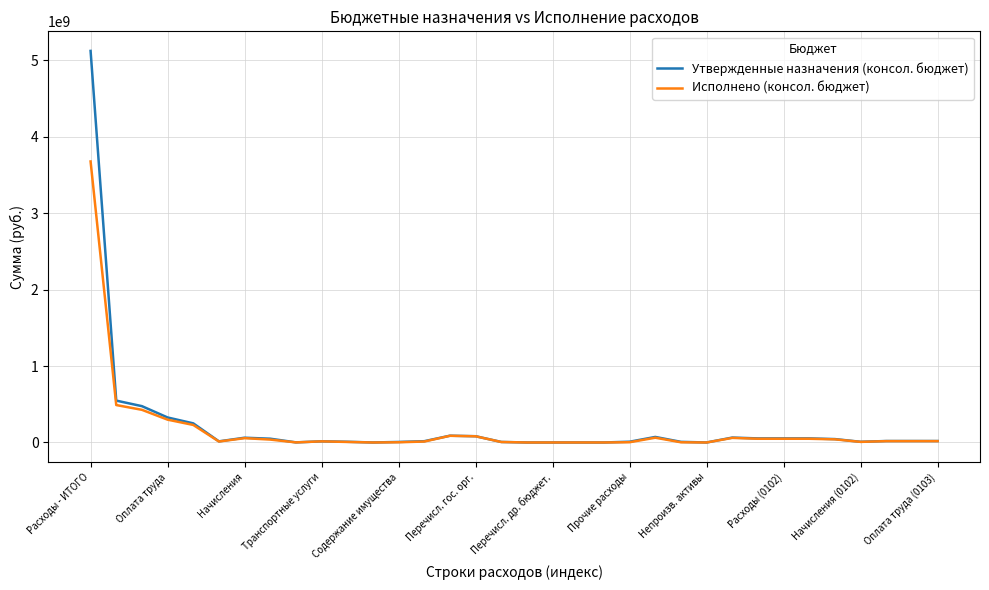

Rank the series by their maximum value, from highest to lowest.

Утвержденные назначения (консол. бюджет), Исполнено (консол. бюджет)